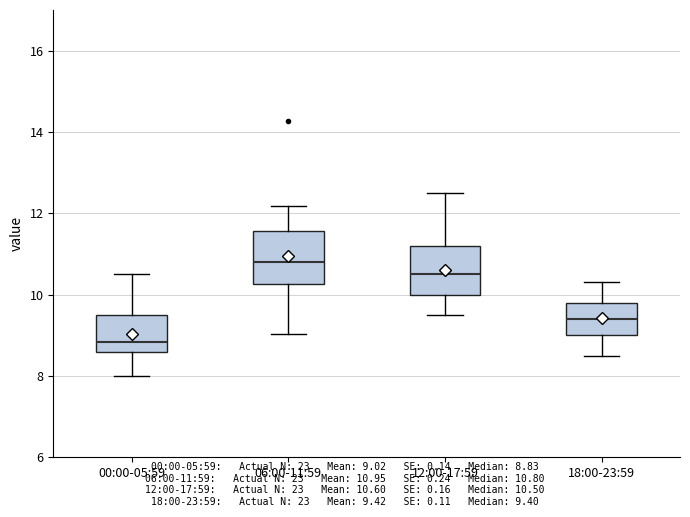

Where does the lower whisker of the box for 00:00-05:59 end on the y-axis? The values are not printed on the chart, so give them approximately, as read against the axis.

8.0